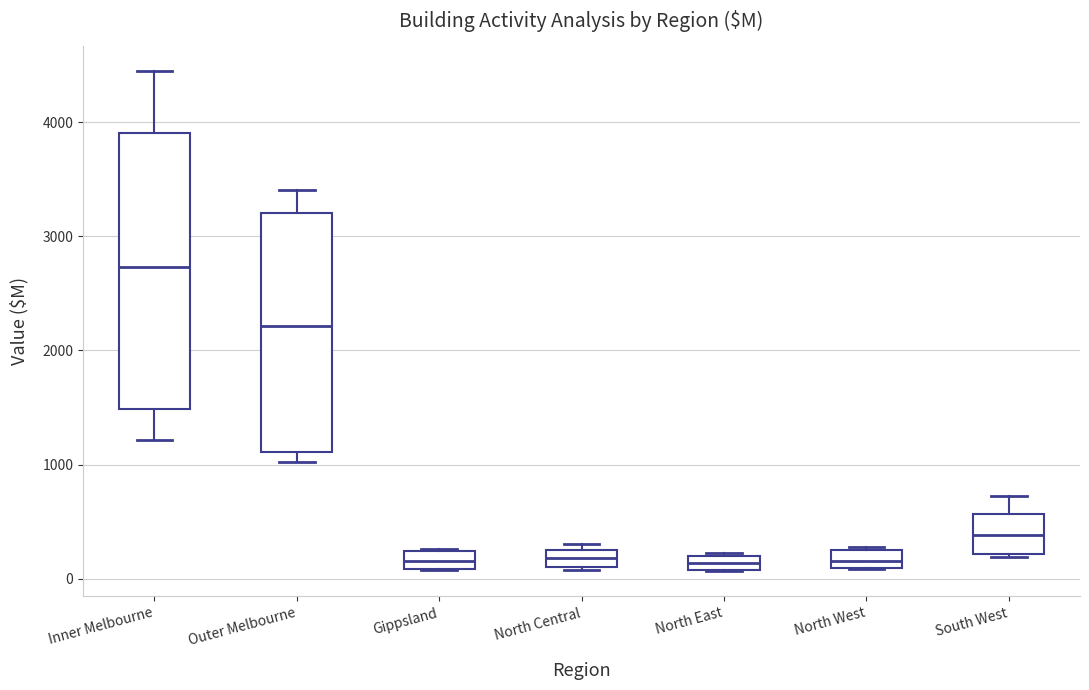

Where is the upper edge of the box for North West on the y-axis? The values are not printed on the chart, so give them approximately, as read against the axis.

300